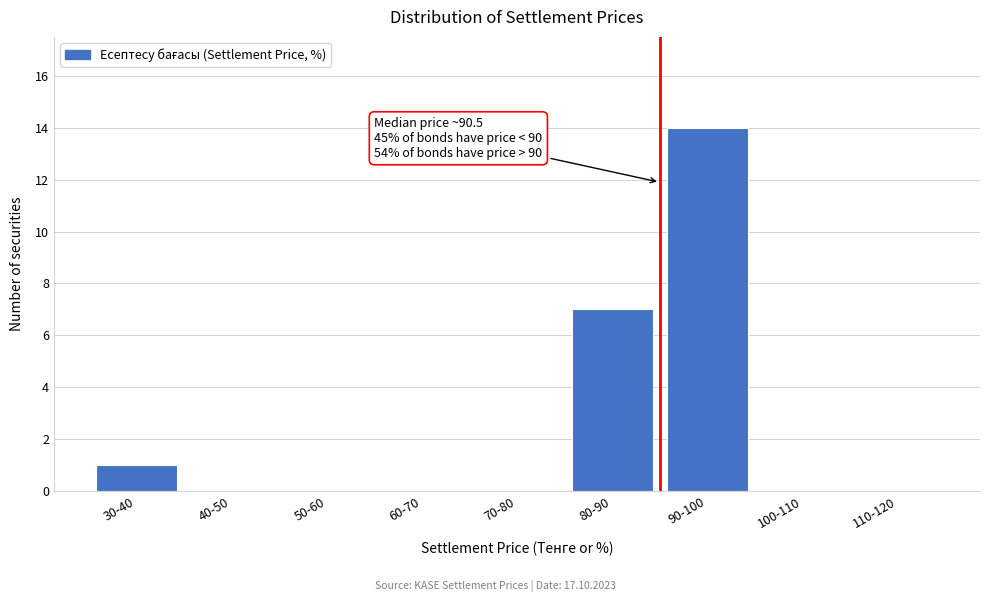

Reading left to right, extract all data points from this chart.

30-40=1	40-50=0	50-60=0	60-70=0	70-80=0	80-90=7	90-100=14	100-110=0	110-120=0